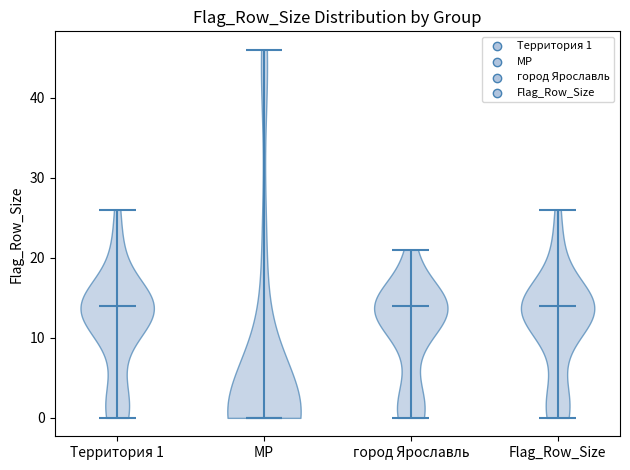

Reading left to right, read every violin against the y-axis: where its median line is, and the lowest and highest points it reaches. The values are not printed on the chart, so give them approximately, as read against the axis.

Территория 1: median line 14, lowest point 0, highest point 26
МР: median line 0, lowest point 0, highest point 46
город Ярославль: median line 14, lowest point 0, highest point 21
Flag_Row_Size: median line 14, lowest point 0, highest point 26